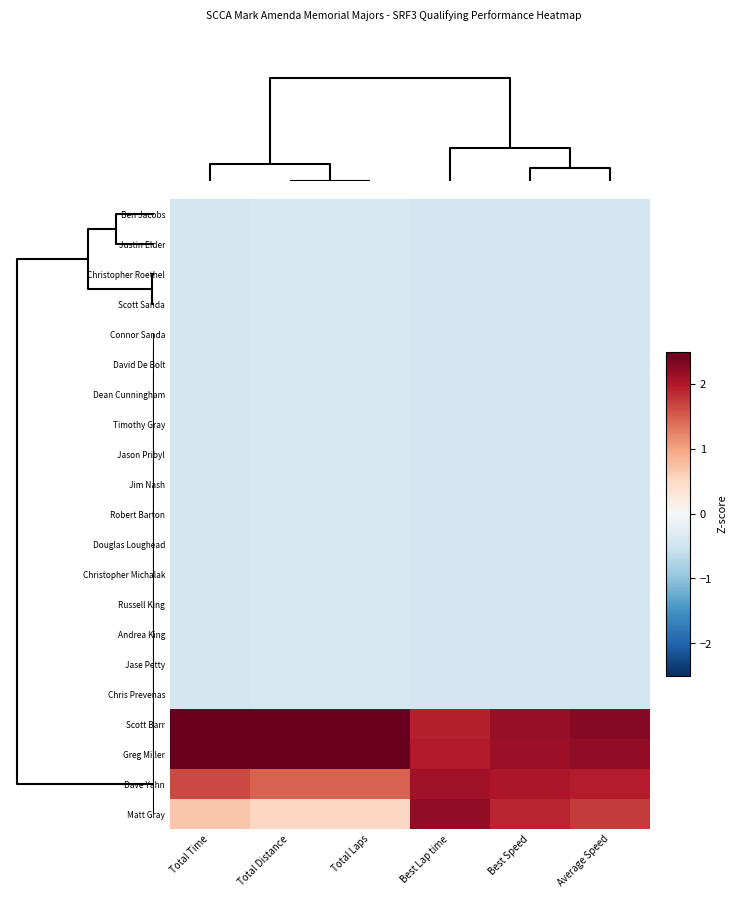

At how many categories does at least one series exceed 0?

6